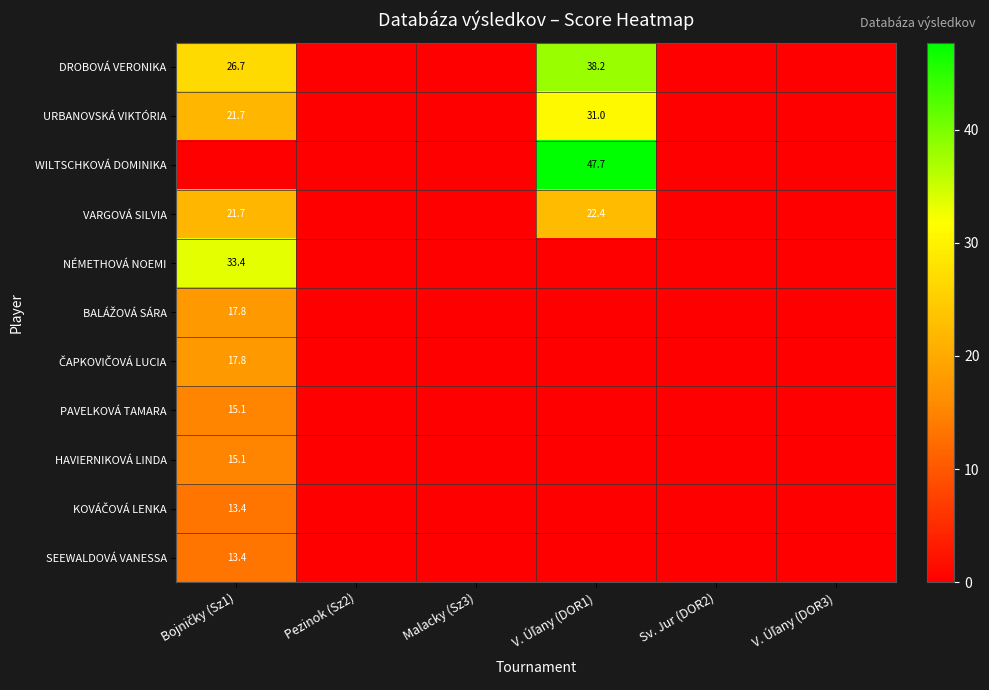

What is the sum of all URBANOVSKÁ VIKTÓRIA values?

52.7